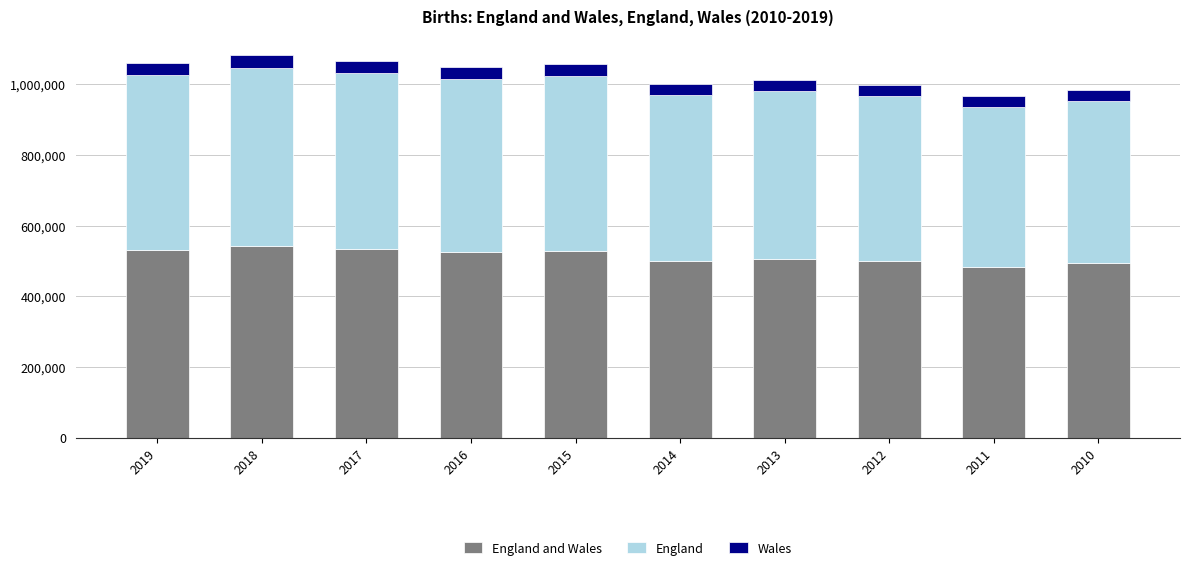

What is the total value across all series at 2013?

1012480